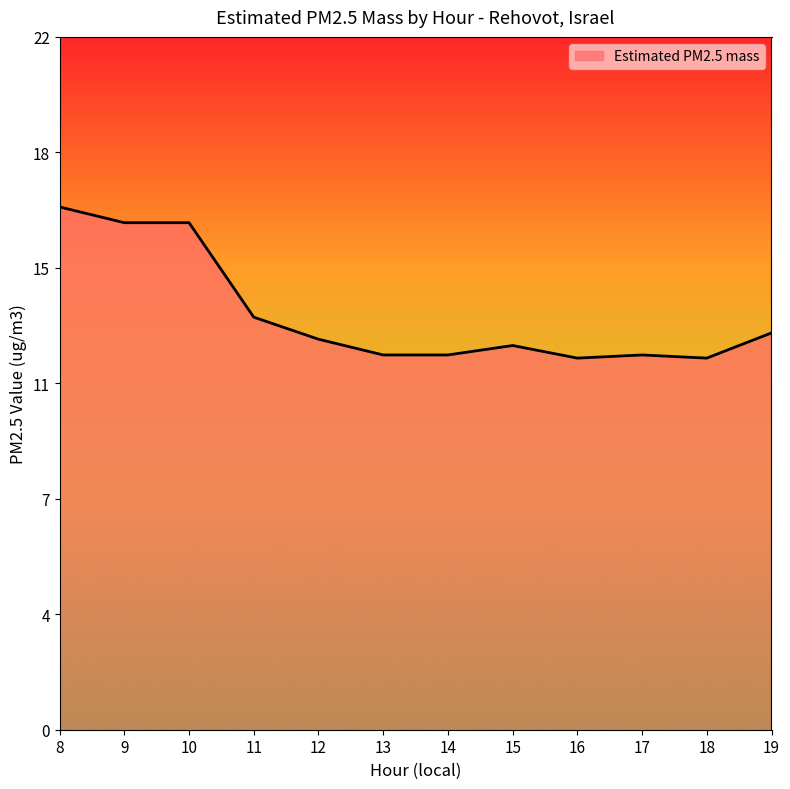

Does the chart have visible grid lines?

No